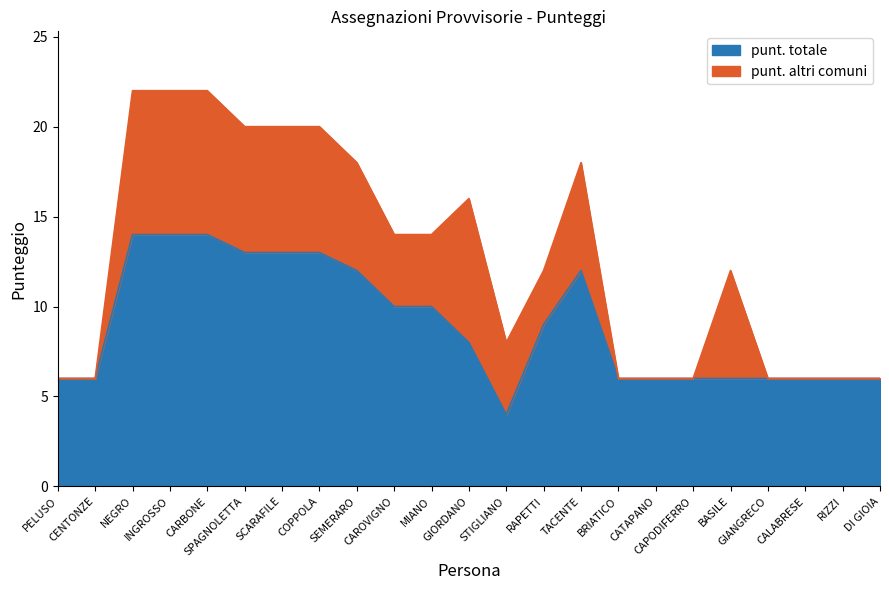

The value at DI GIOIA is 10. True or false?

False